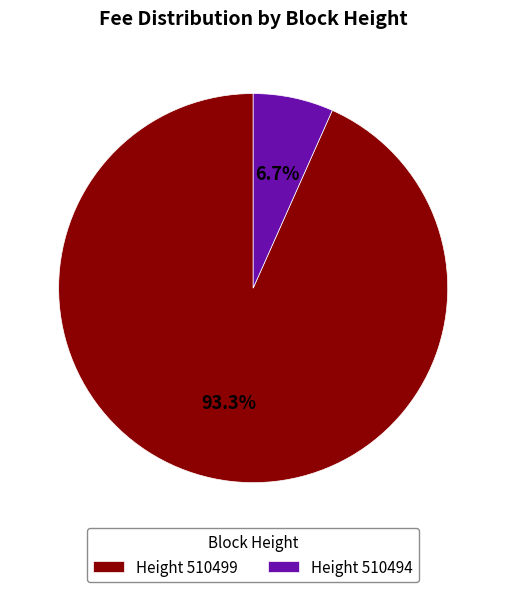

Which slice is the smallest?

Height 510494